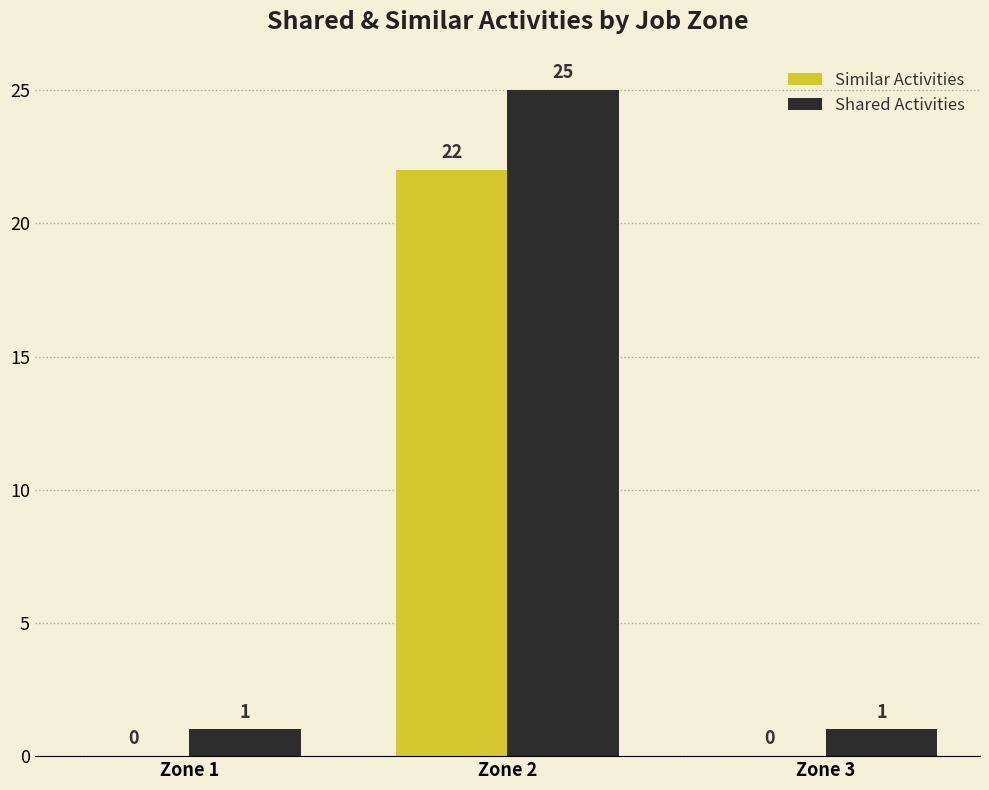

Between Zone 1 and Zone 2, which series saw the biggest shift?

Shared Activities